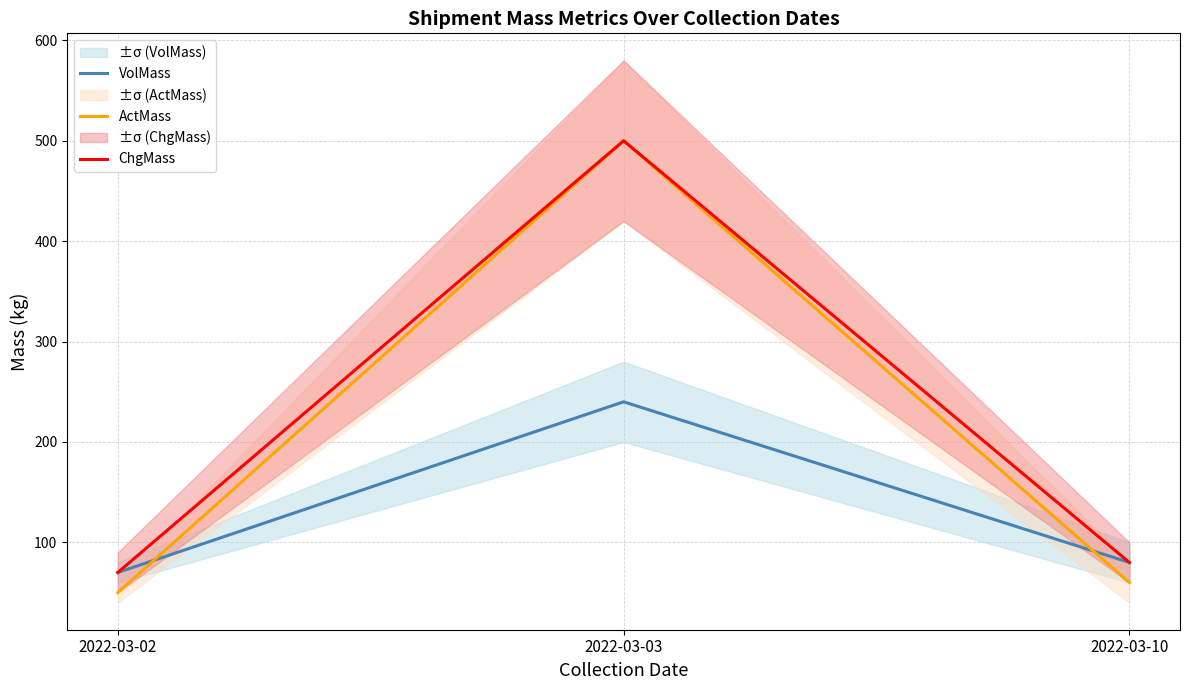

What is the difference between the highest and lowest values at 2022-03-03?

260